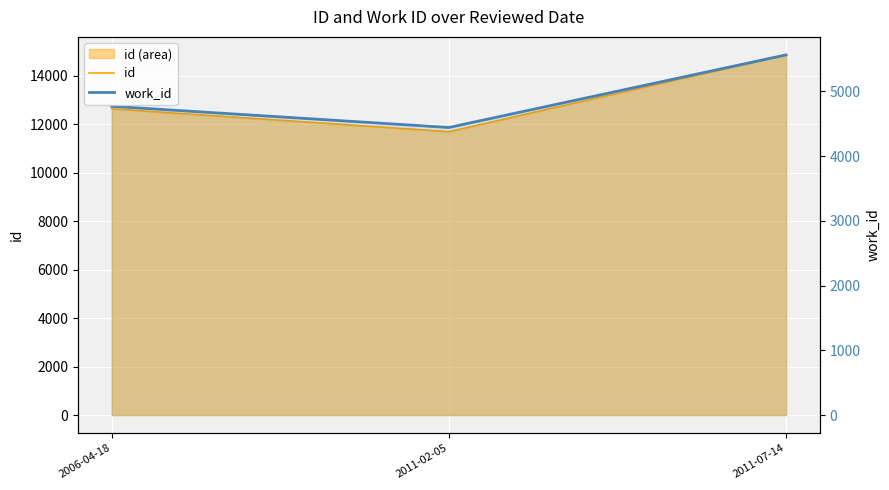

What is the sum of all id values?

39193